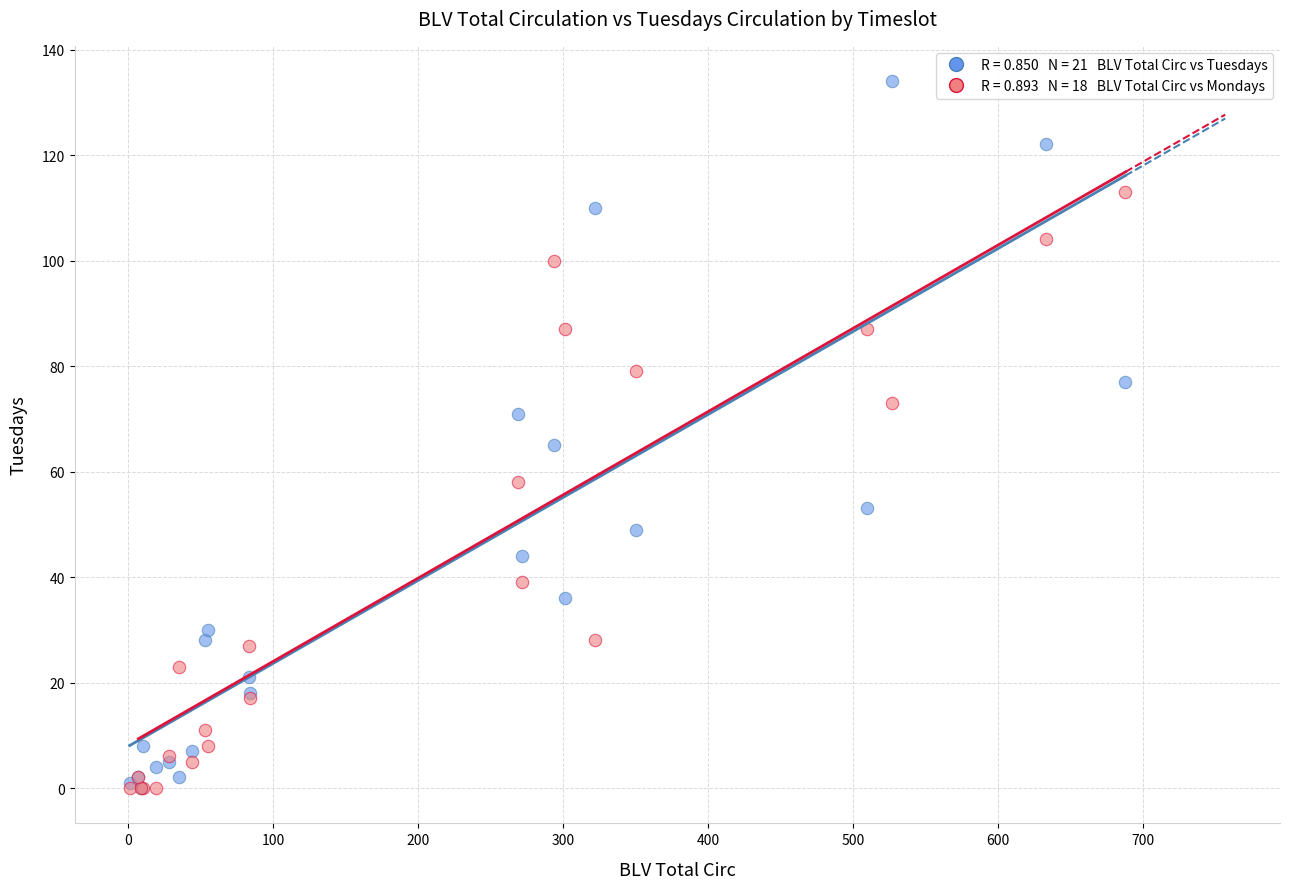

Across all series, what Y value is closest to 67?

65